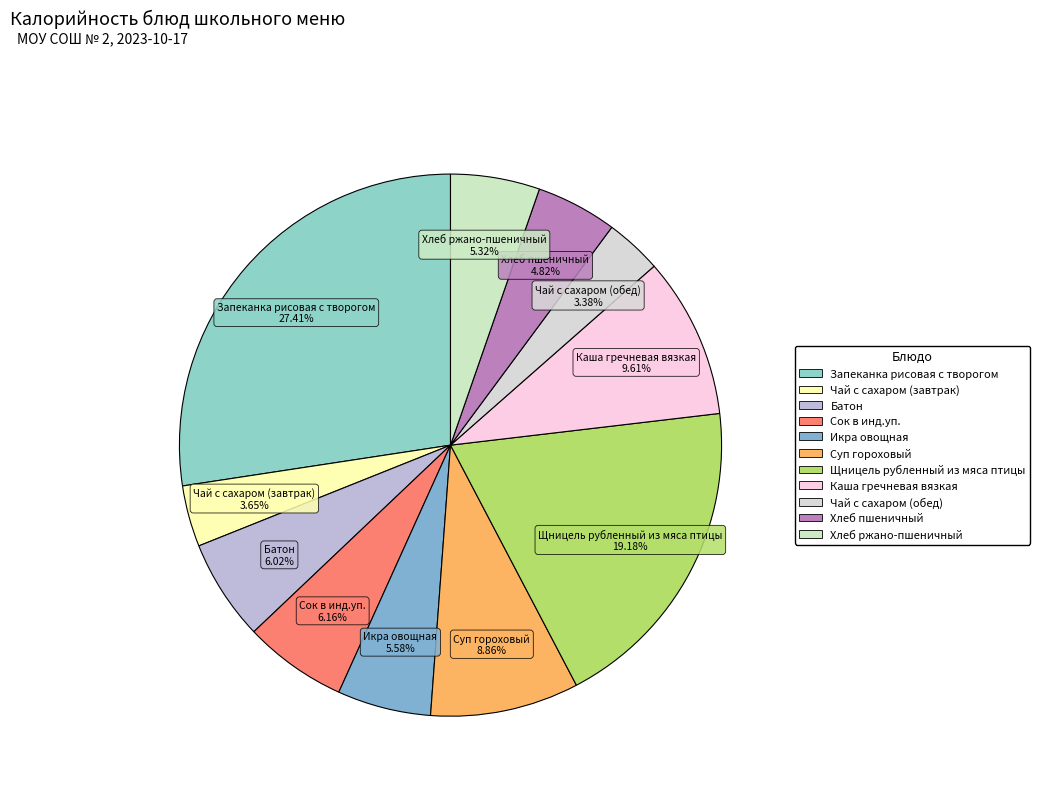

Is it true that Хлеб ржано-пшеничный is 13% of the pie?

False